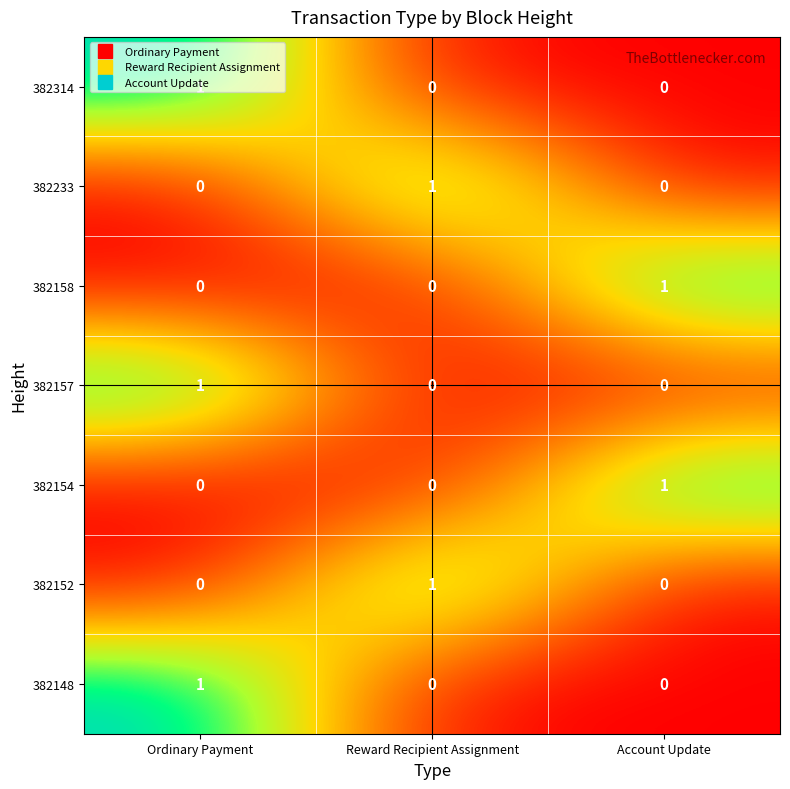

What is the spread (max minus min) of values at Account Update?

1